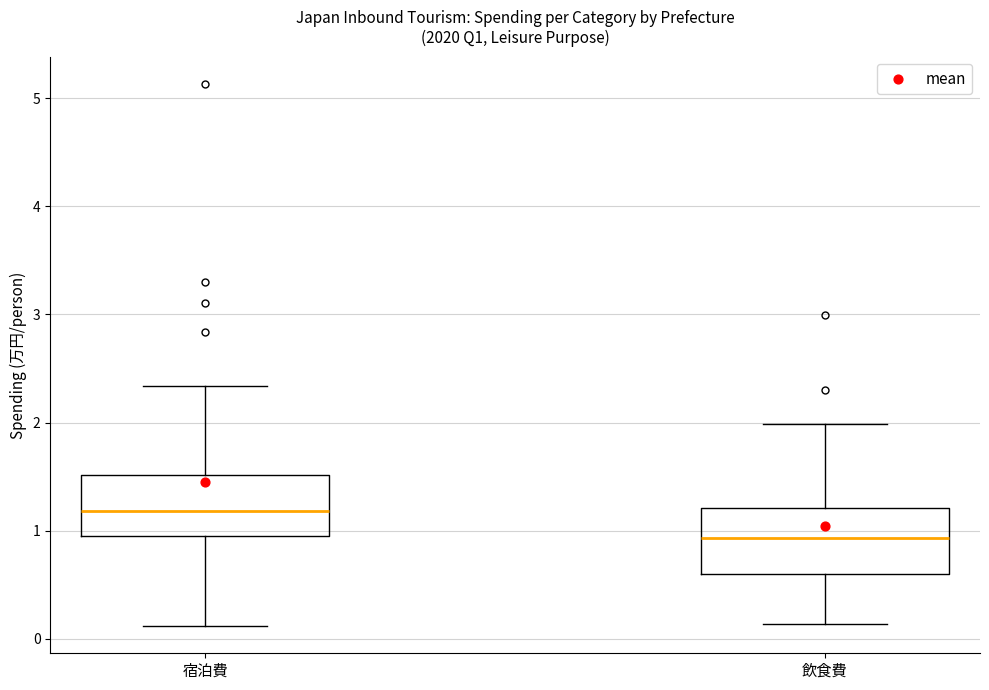

Where is the lower edge of the box for 飲食費 on the y-axis? The values are not printed on the chart, so give them approximately, as read against the axis.

0.6